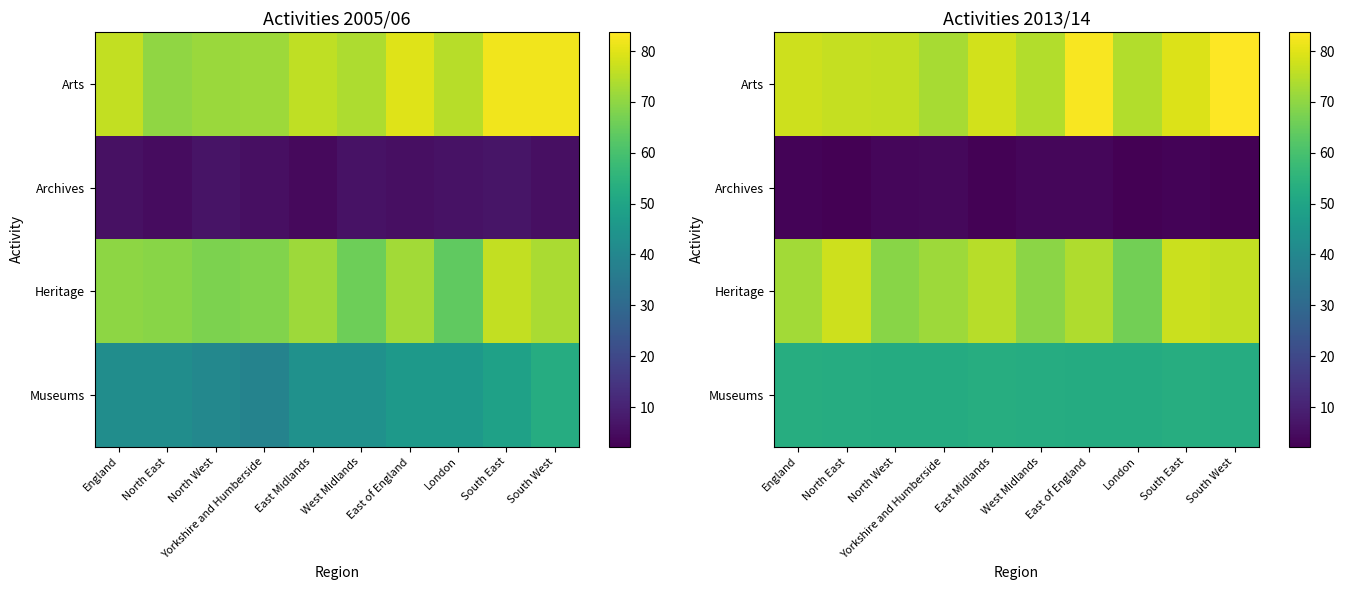

Which has a higher value, North West or England?

England